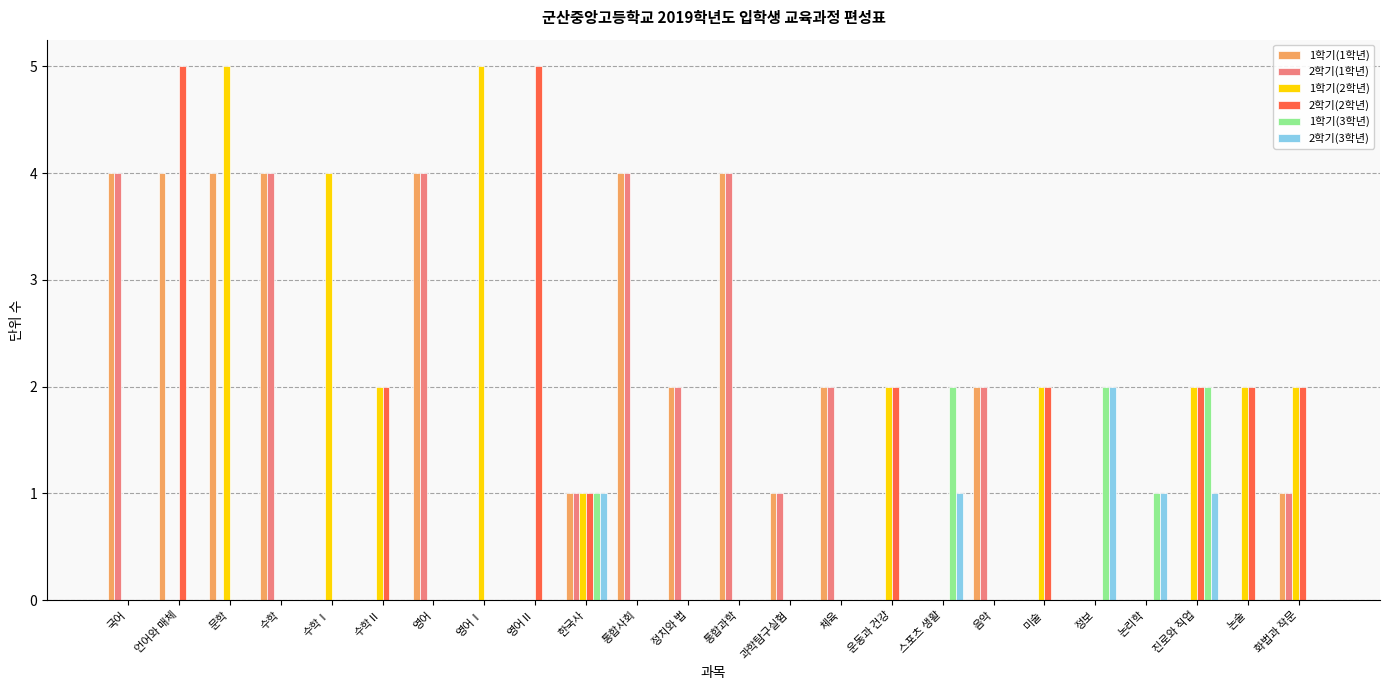

Which series changed the most between 수학Ⅰ and 논리학?

1학기(2학년)